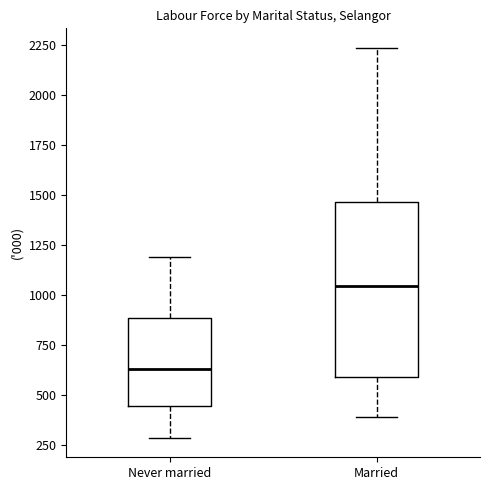

Reading left to right, transcribe this box plot: for each box, give where its median line is, the range the box spans, and where its two whiskers end, as read against the y-axis. The values are not printed on the chart, so give them approximately, as read against the axis.

Never married: median 650, box 450 to 900, whiskers 300 to 1200
Married: median 1050, box 600 to 1450, whiskers 400 to 2250